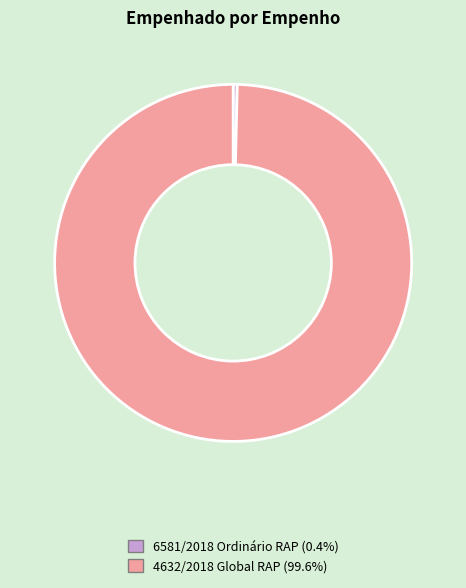

Is the sum of 6581/2018 Ordinário RAP and 4632/2018 Global RAP greater than half?

Yes